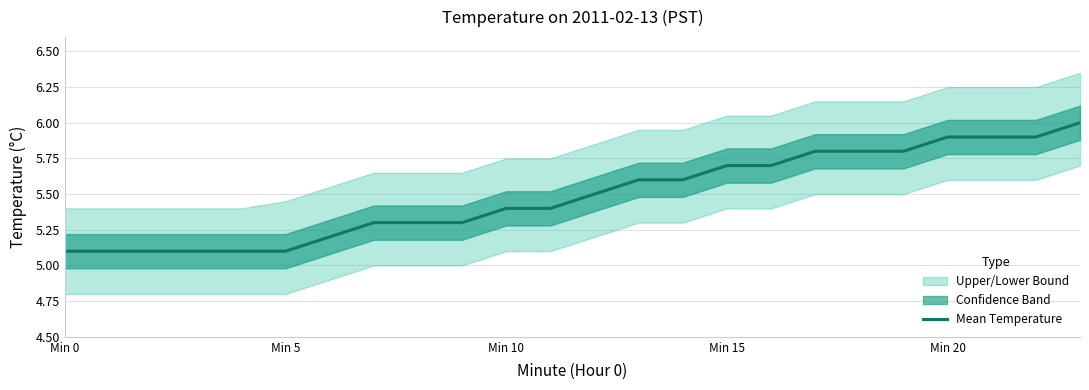

What is the greatest value displayed?

6.0